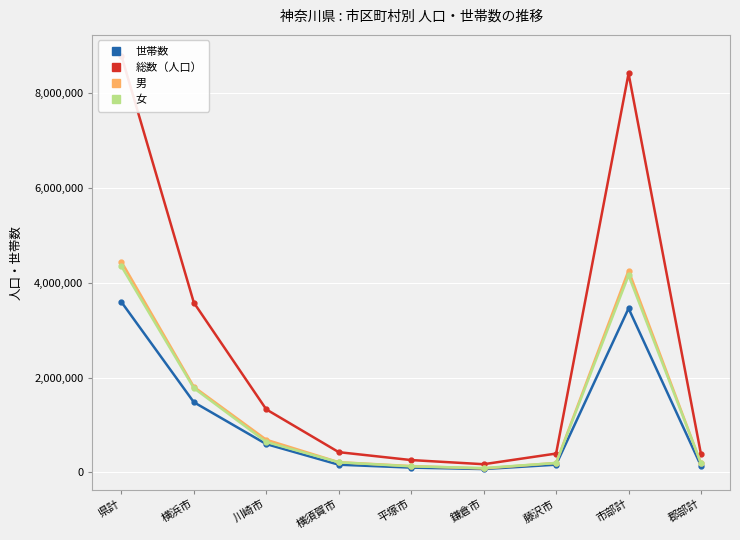

What is the label of the 8th point from the left?

市部計